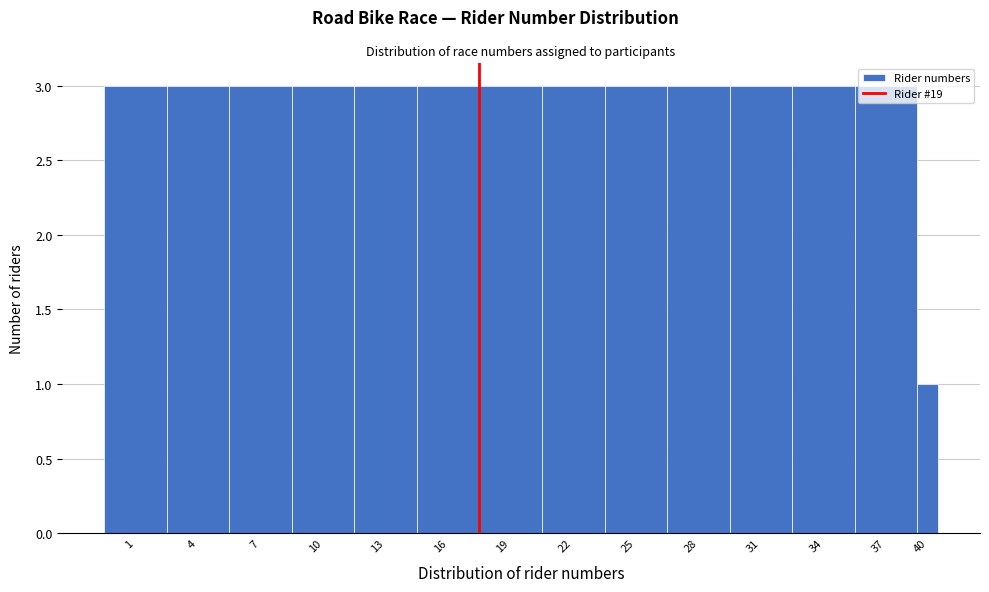

At which category does the chart reach its minimum across all series?

40